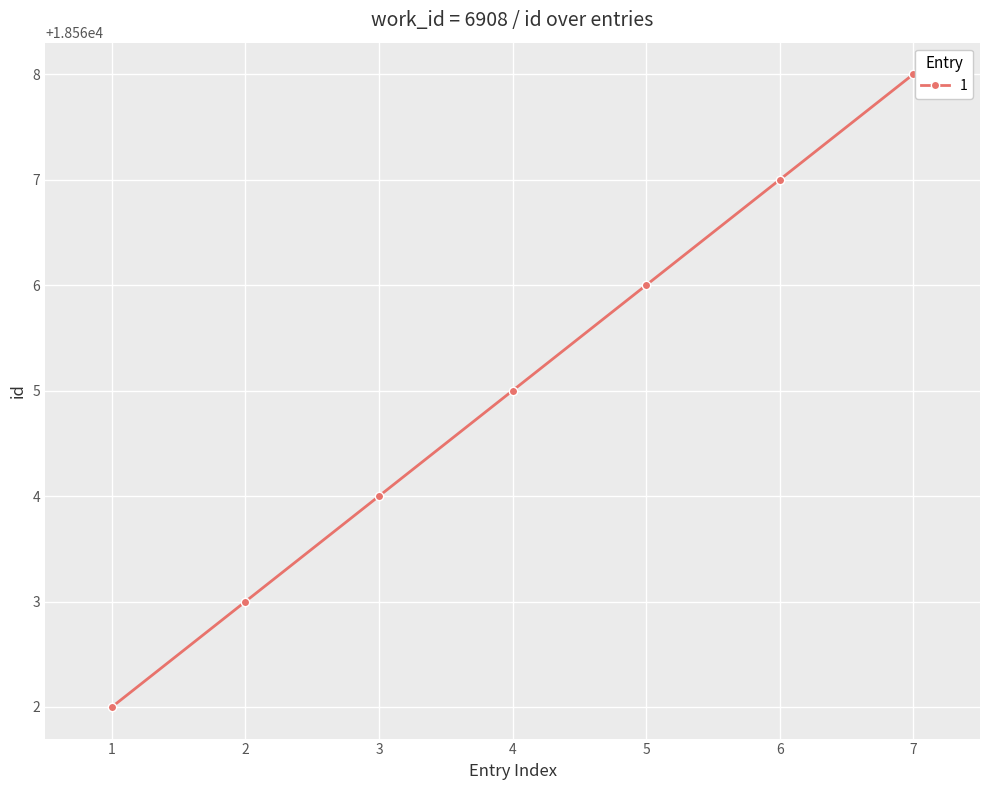

The value at 3 is 18564. True or false?

True